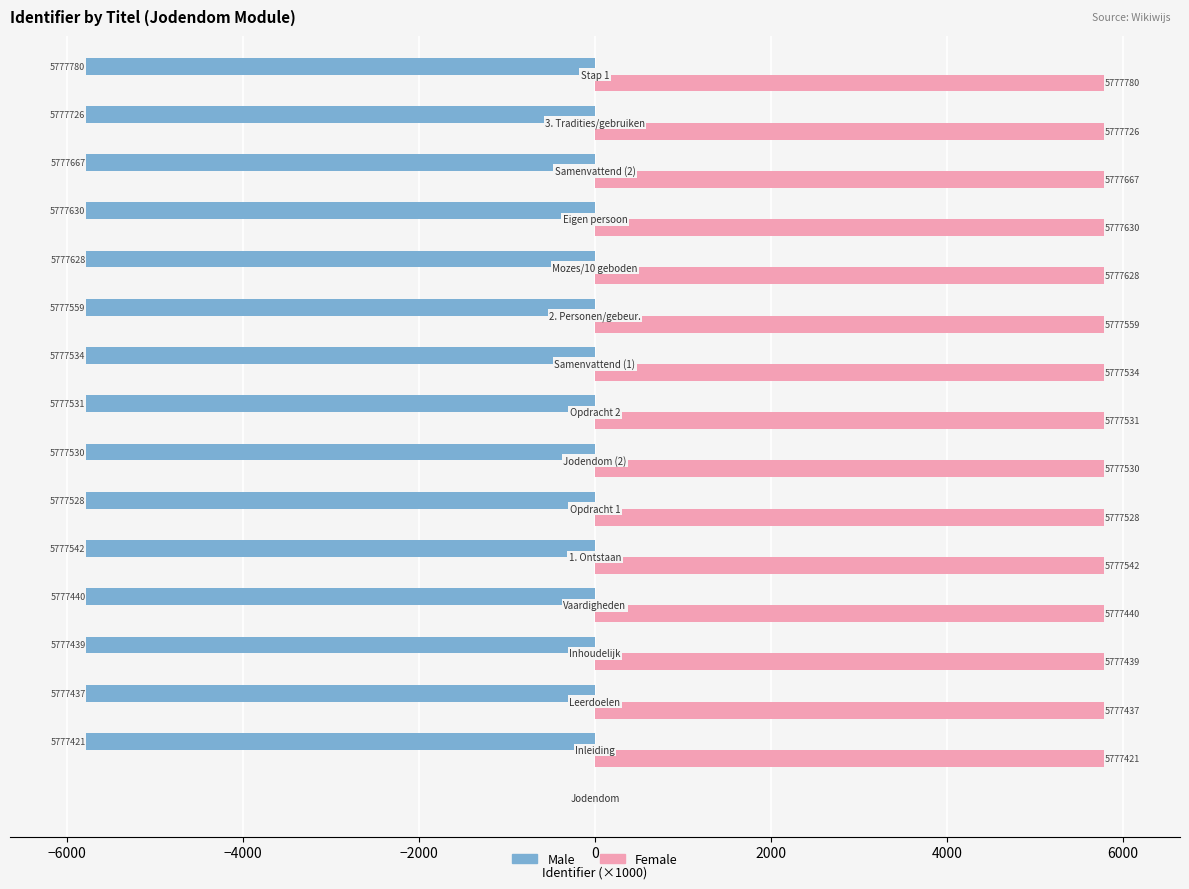

What are all the series names shown in the legend?

Male, Female